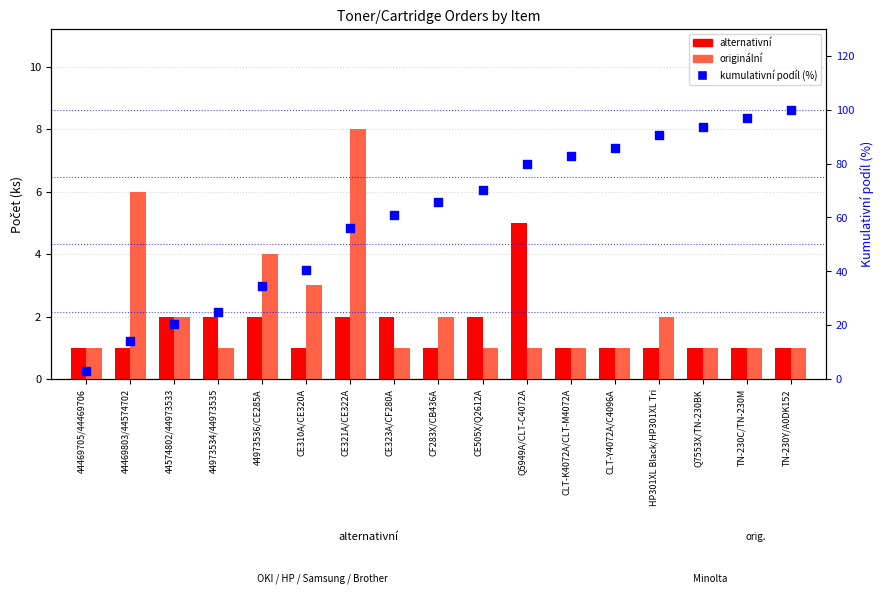

What are all the series names shown in the legend?

alternativní, originální, kumulativní podíl (%)